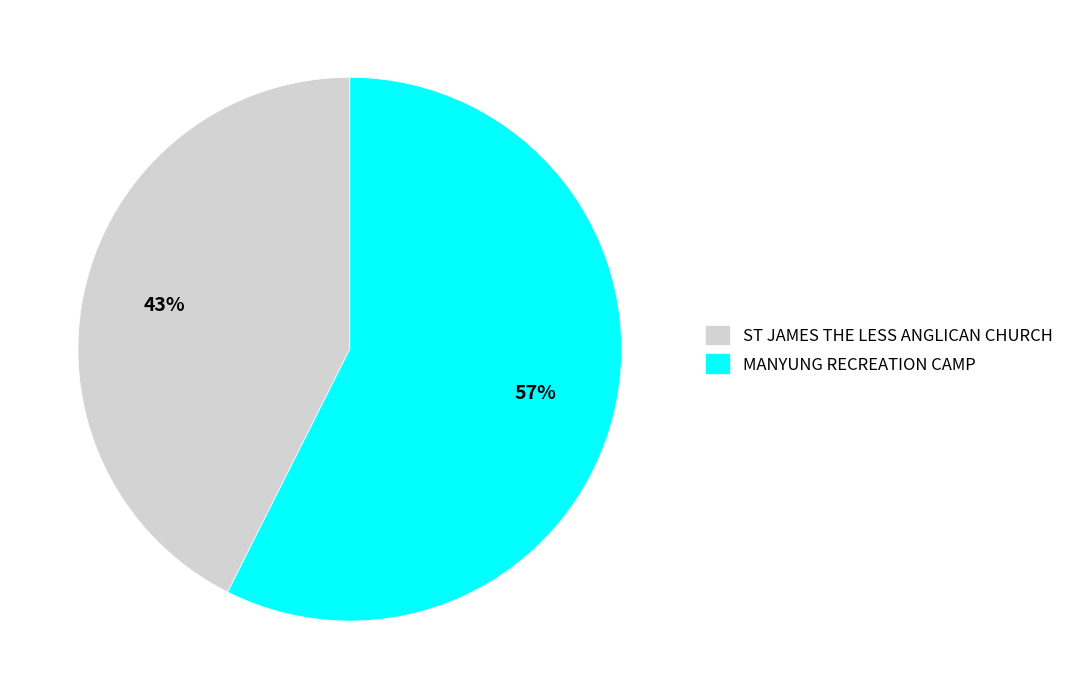

Is the sum of ST JAMES THE LESS ANGLICAN CHURCH and MANYUNG RECREATION CAMP greater than half?

Yes